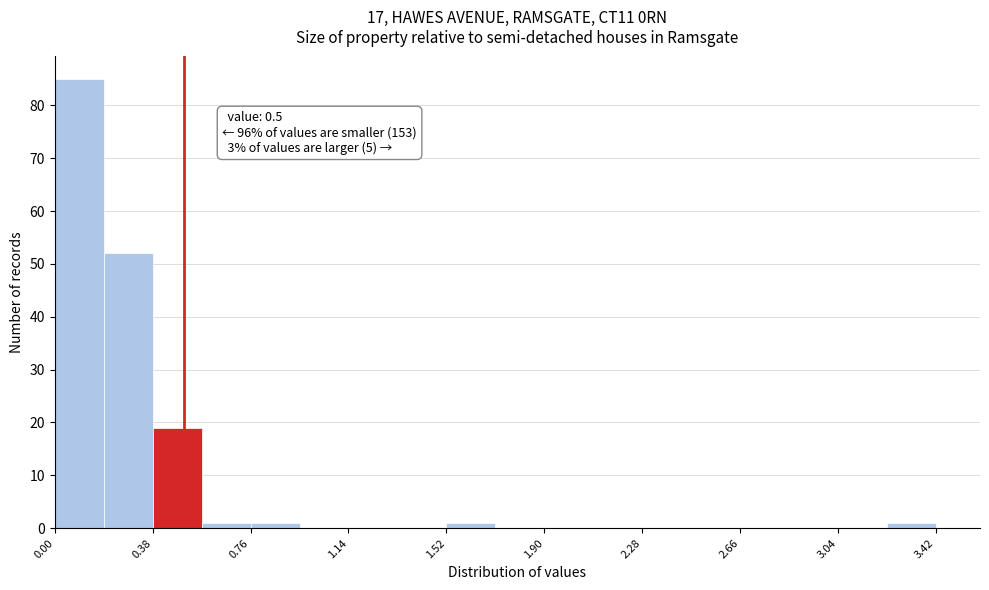

Around what value on the x-axis is the tallest bar? Give the approximate position of its centre, as read against the axis.

0.10